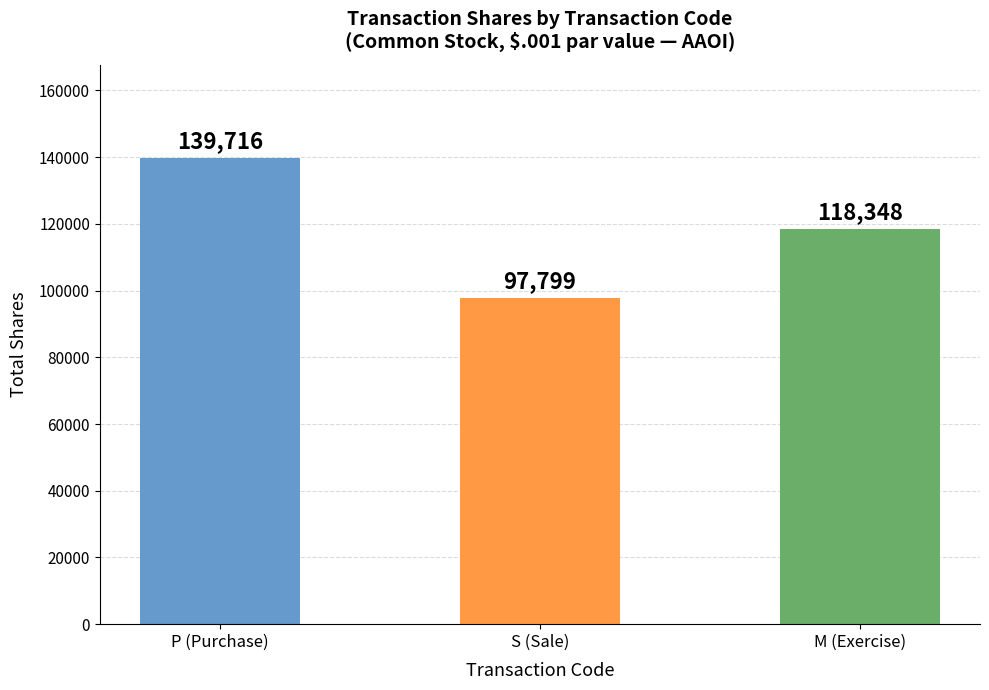

What is the greatest value displayed?

139716